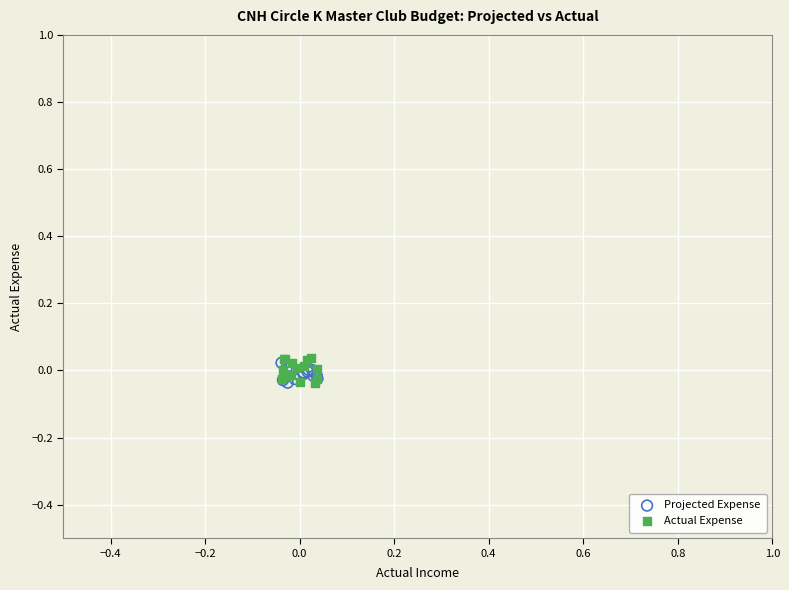

What are all the series names shown in the legend?

Projected Expense, Actual Expense